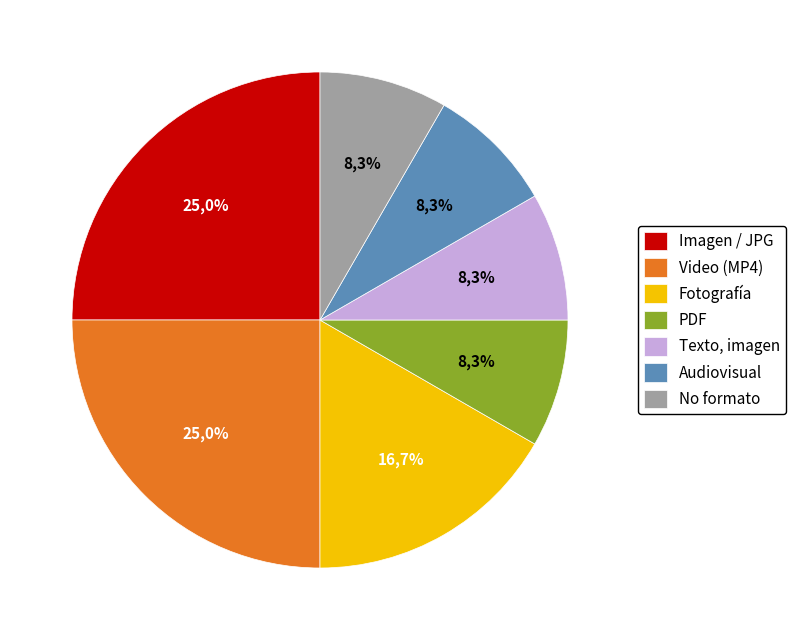

Count the number of slices in the pie.

7